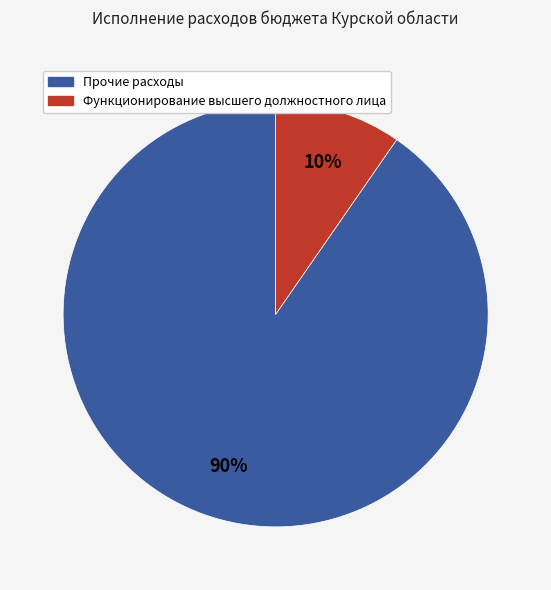

Is there a majority slice in this chart?

Yes